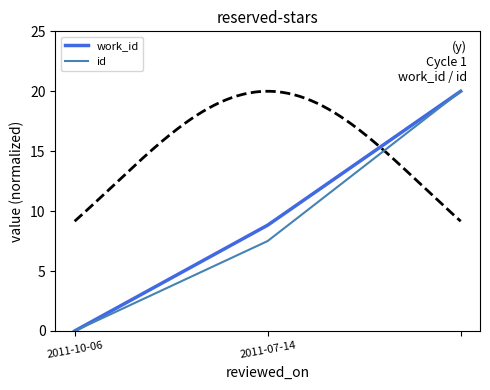

The id series shows 7.5 at 2011-07-14. True or false?

True